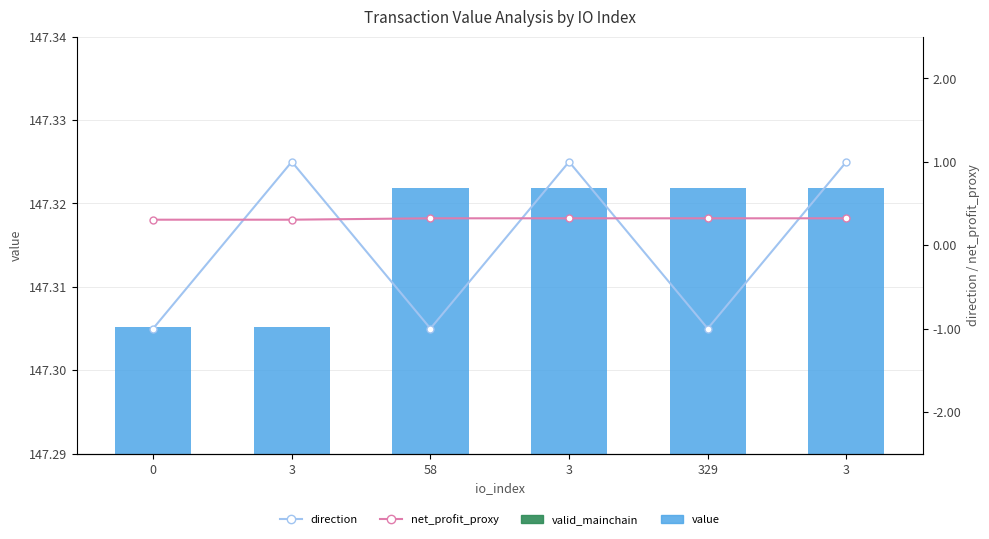

How many value values are between 147 and 148?

6